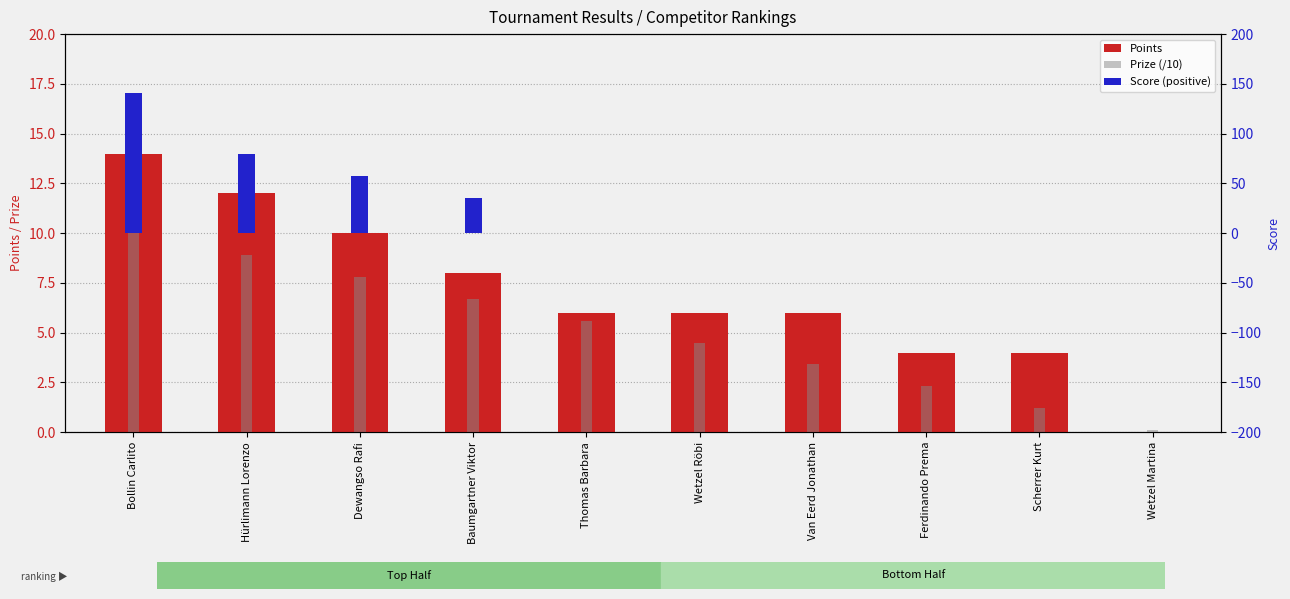

Reading left to right, extract all data points from this chart.

Points: 14.0	12.0	10.0	8.0	6.0	6.0	6.0	4.0	4.0	0.0
Prize (/10): 10.0	8.9	7.8	6.7	5.6	4.5	3.4	2.3	1.2	0.1
Score (positive): 141.0	80.0	57.0	35.0	0.0	0.0	0.0	0.0	0.0	0.0